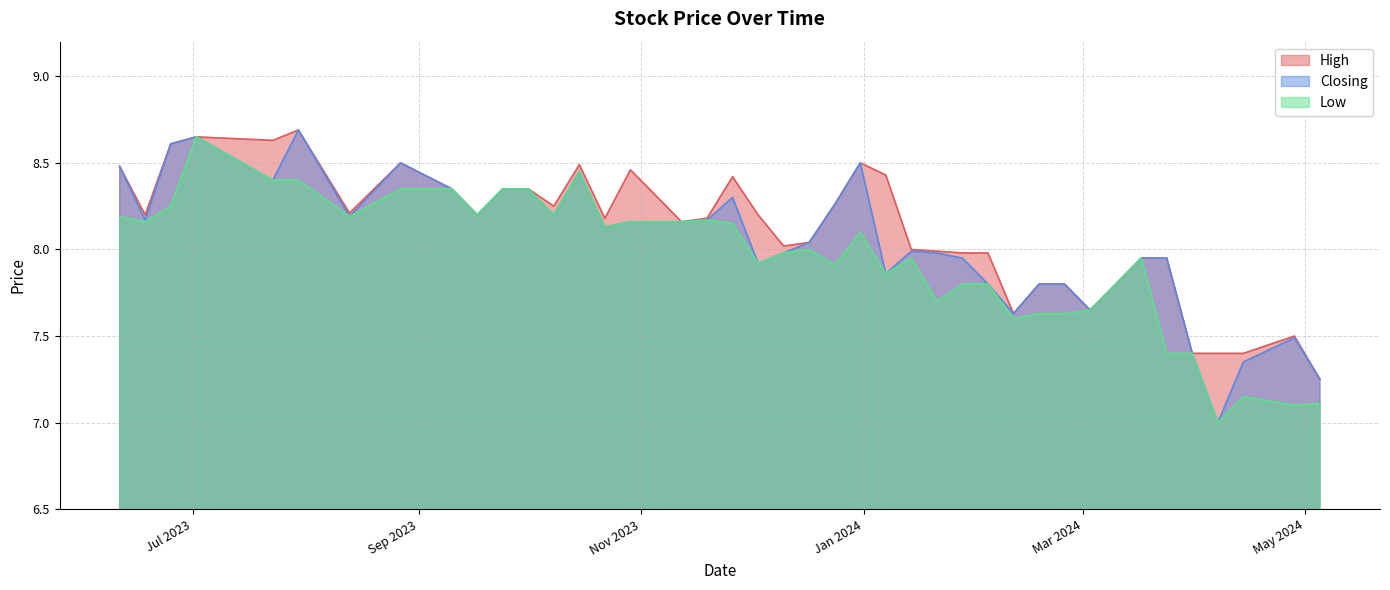

True or false: Closing and Low intersect in this chart.

False